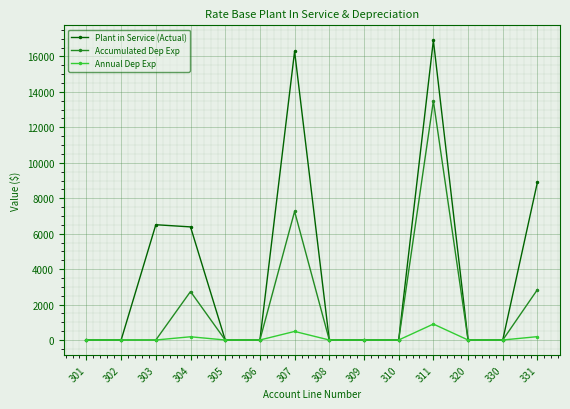

How many lines are shown in the chart?

3